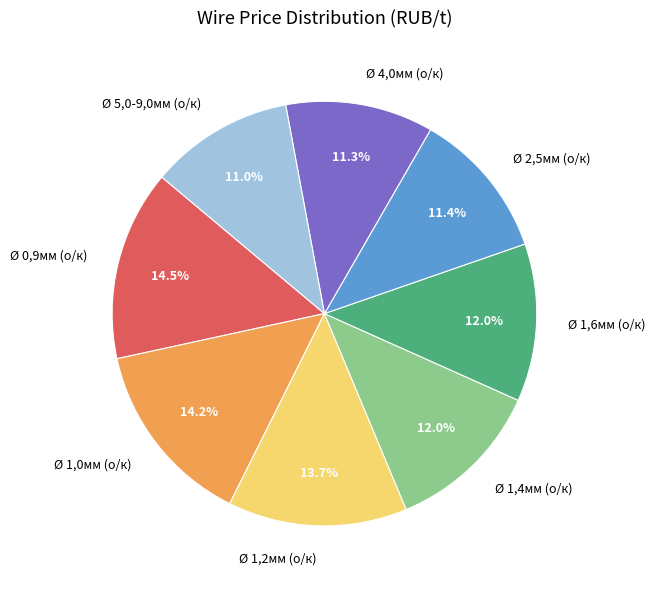

To the nearest percent, what percentage of the pie is Ø 4,0мм (о/к)?

11%